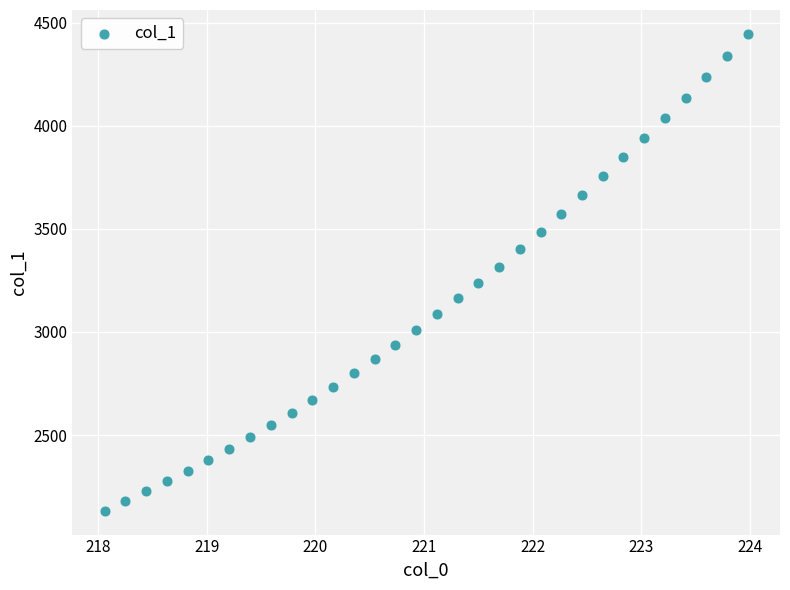

What is the range of Y values (max minus min)?

2313.5